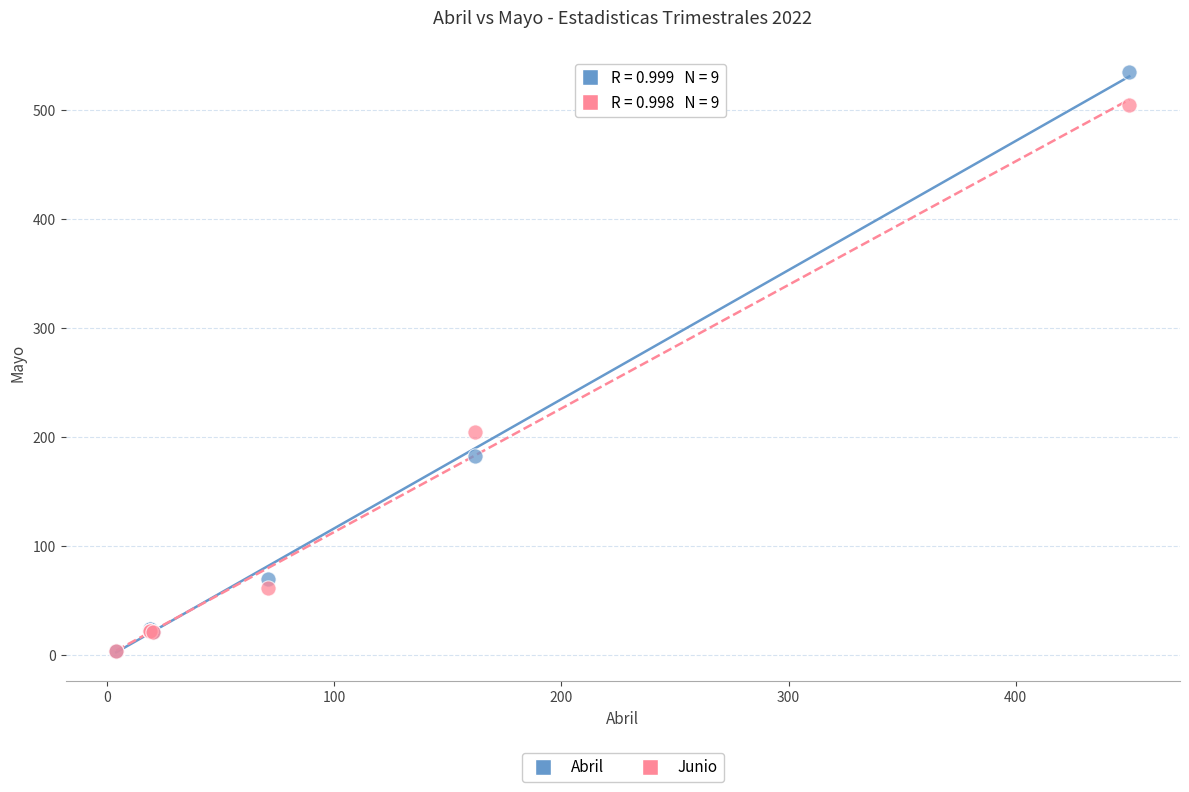

Which series has the widest spread of Y values?

Abril